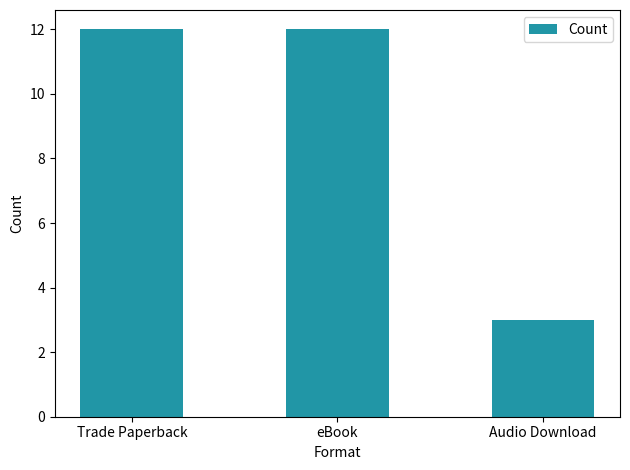

What is the change in value from Trade Paperback to Audio Download?

-9